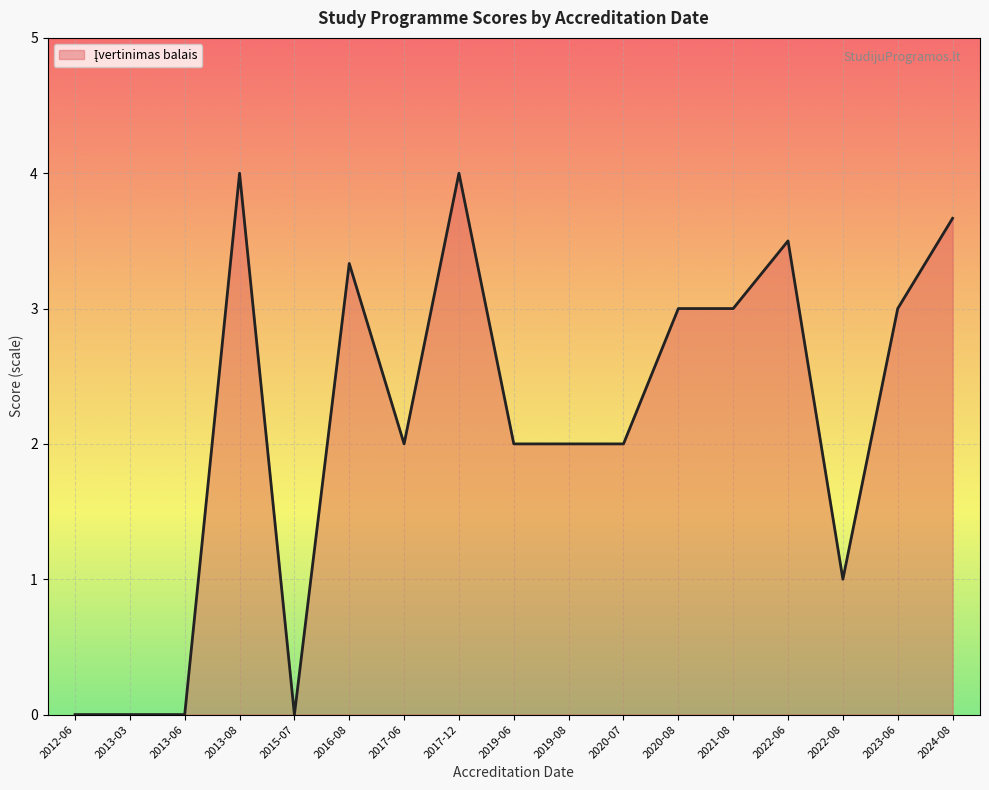

Is it true that the value at 2021-08 is 1.1?

False